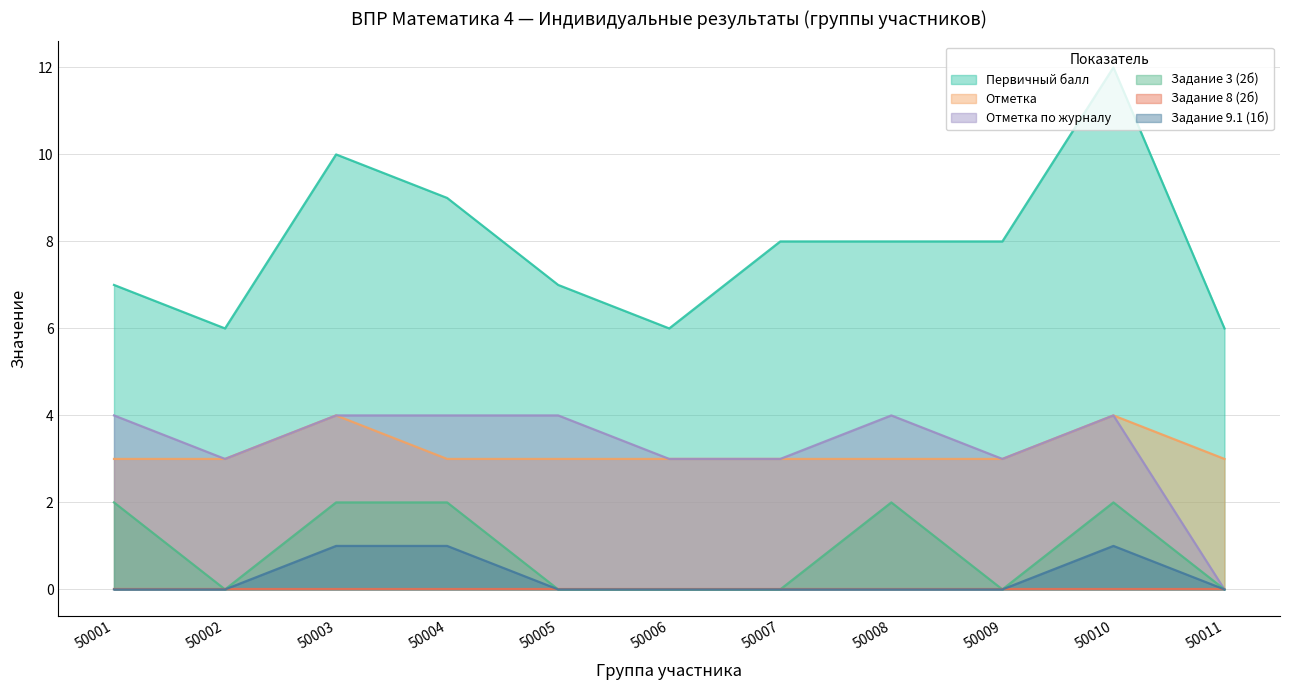

The value of Отметка at 50011 is 3. True or false?

True